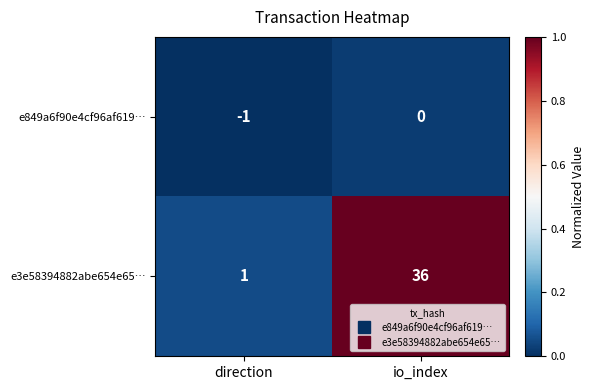

What is the difference between the highest and lowest values at io_index?

36